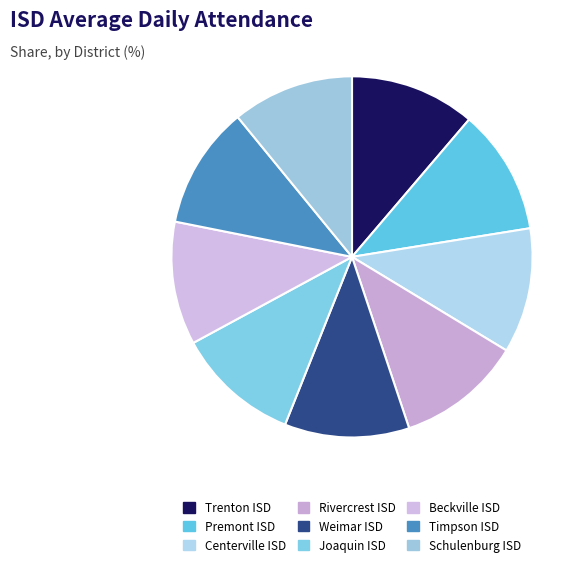

To the nearest percent, what is the average slice percentage?

11%